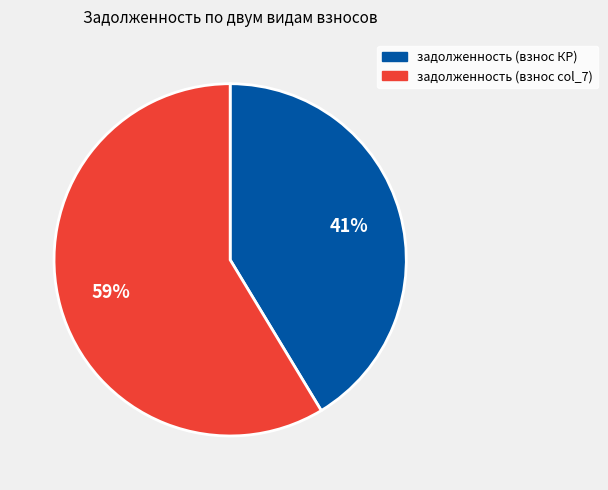

Does any single category account for the majority?

Yes